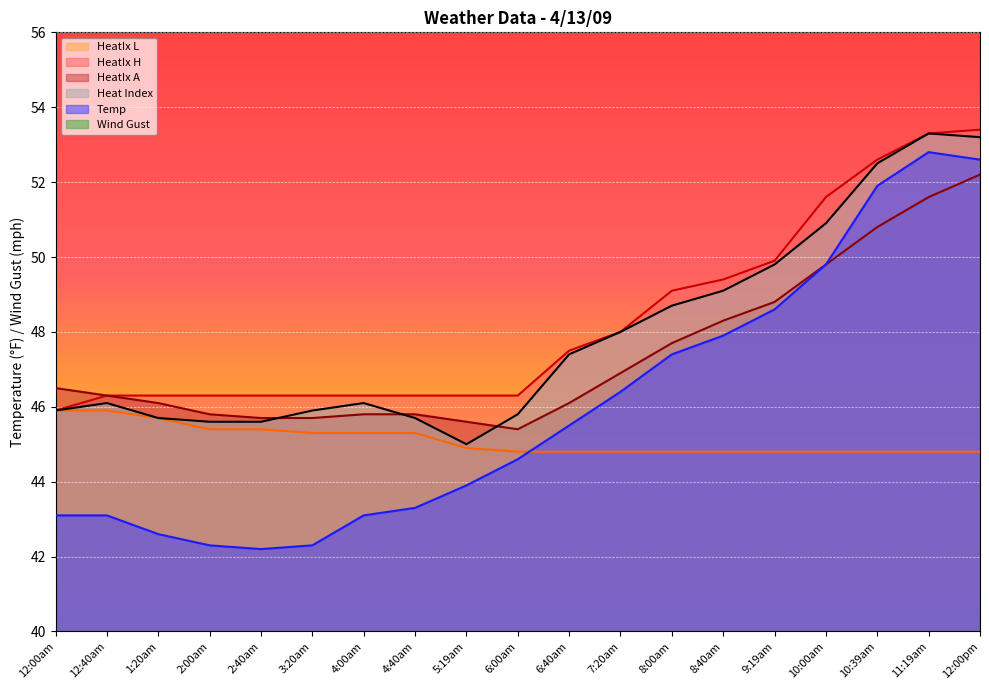

What is the value of the HeatIx H point at the 4th from the left?

46.3